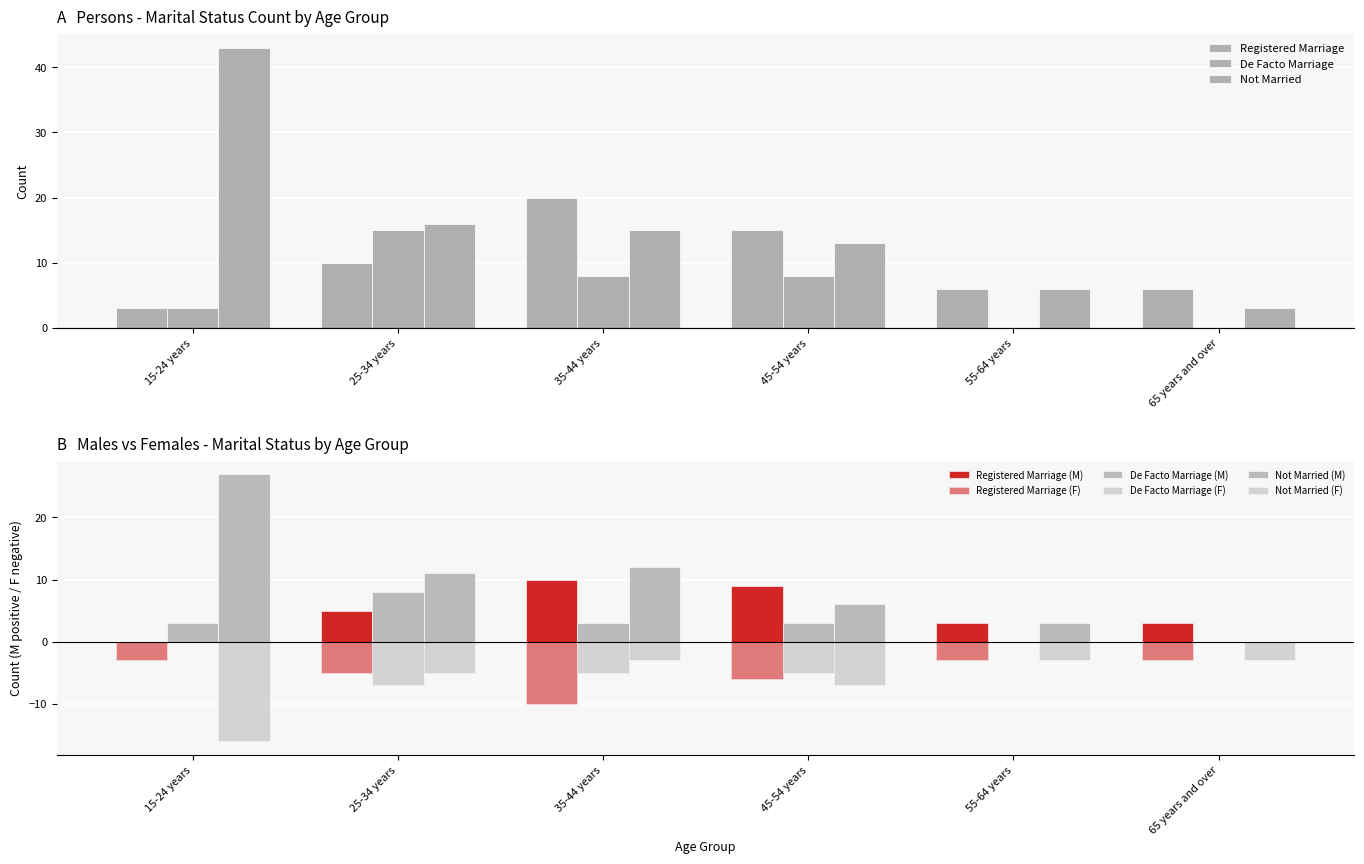

How many groups of bars are there?

6